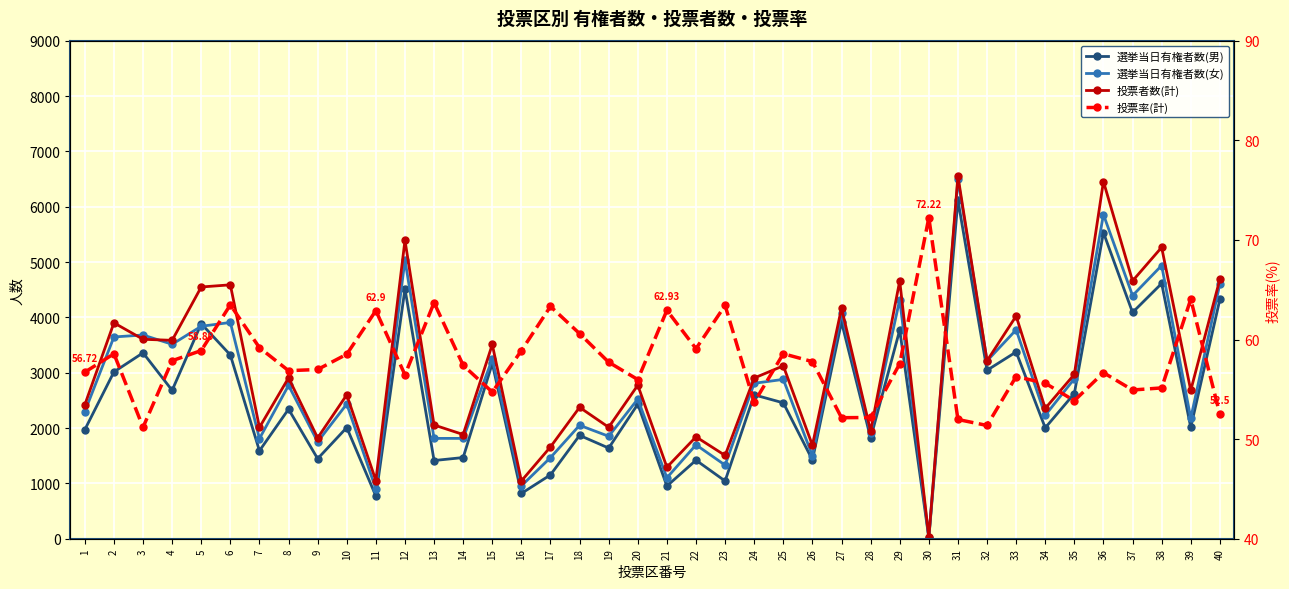

At which category does 選挙当日有権者数(女) reach its first local valley?

4